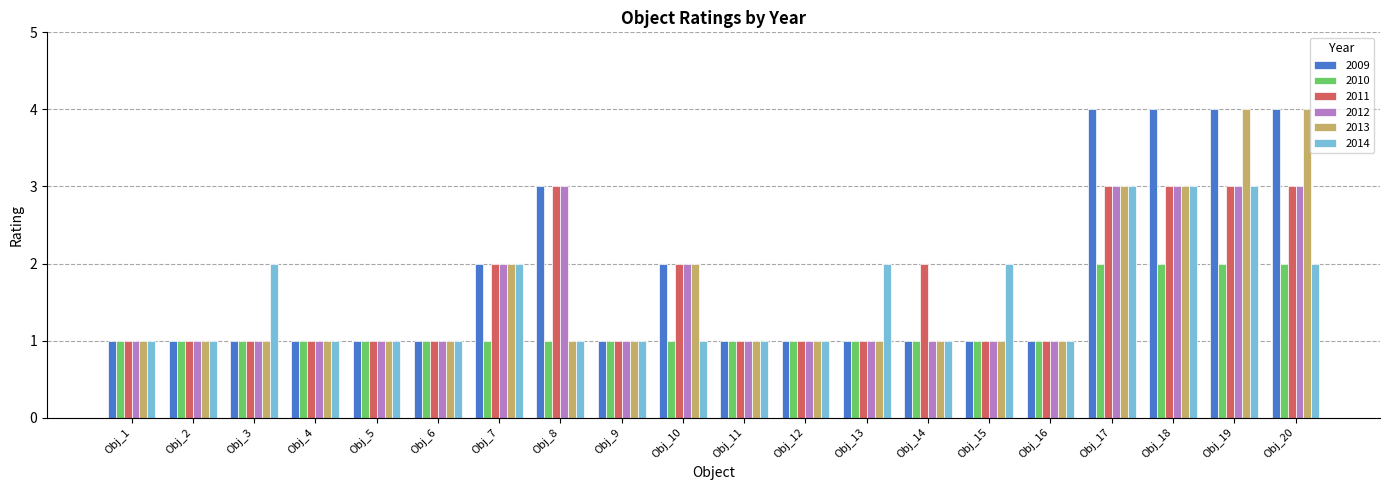

The 2013 series shows 3 at Obj_20. True or false?

False